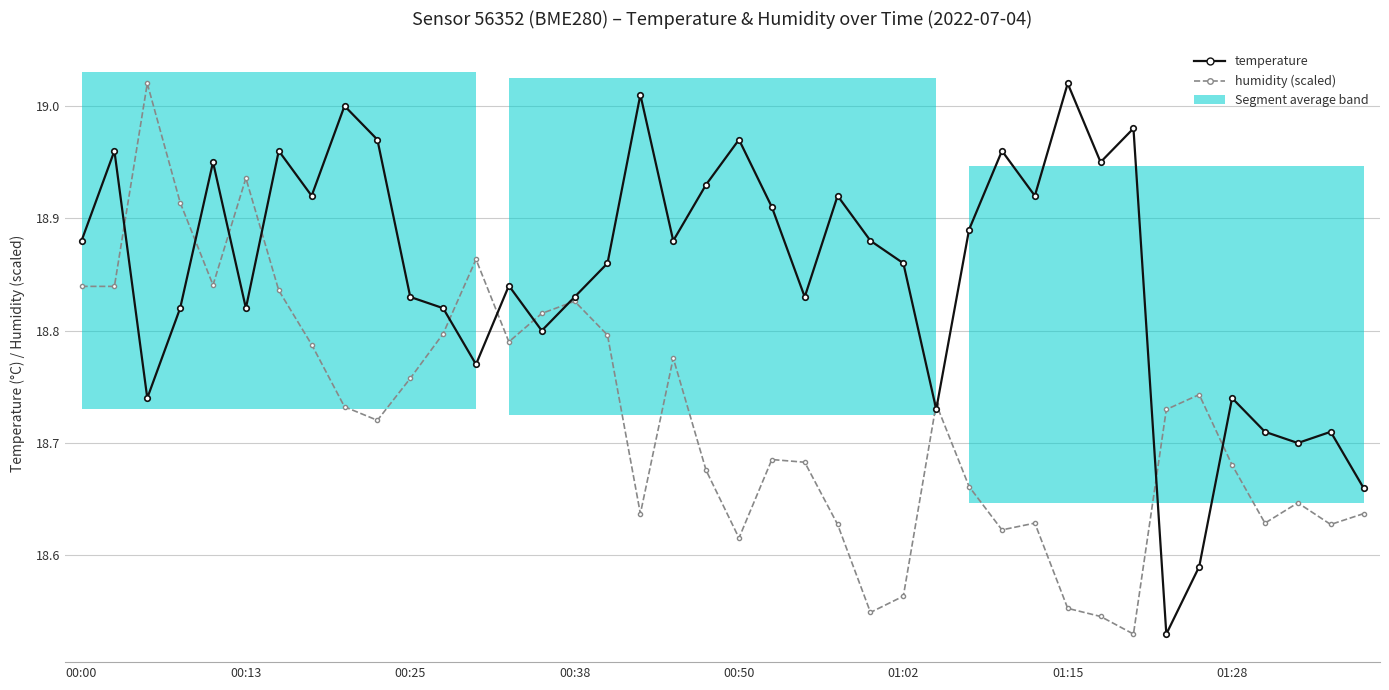

Rank the series by their average value, from lowest to highest.

humidity (scaled), temperature